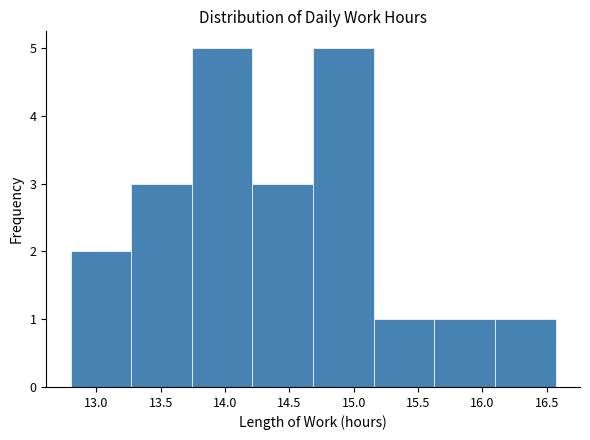

Reading left to right, transcribe this chart: for each bar, give the range it covers on the x-axis and its height. Neither the bar edges nor the heights are printed on the chart, so give them approximately, as read against the axes.

12.80 to 13.25: 2
13.25 to 13.75: 3
13.75 to 14.20: 5
14.20 to 14.70: 3
14.70 to 15.15: 5
15.15 to 15.65: 1
15.65 to 16.10: 1
16.10 to 16.55: 1